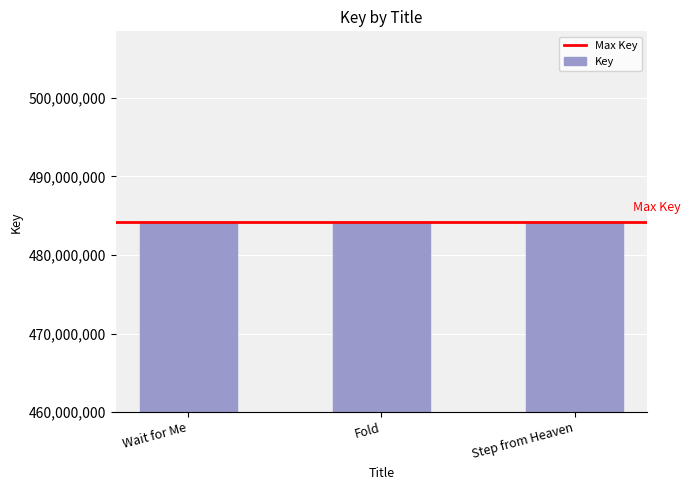

Read the value at Step from Heaven, to the nearest 100.

484205100